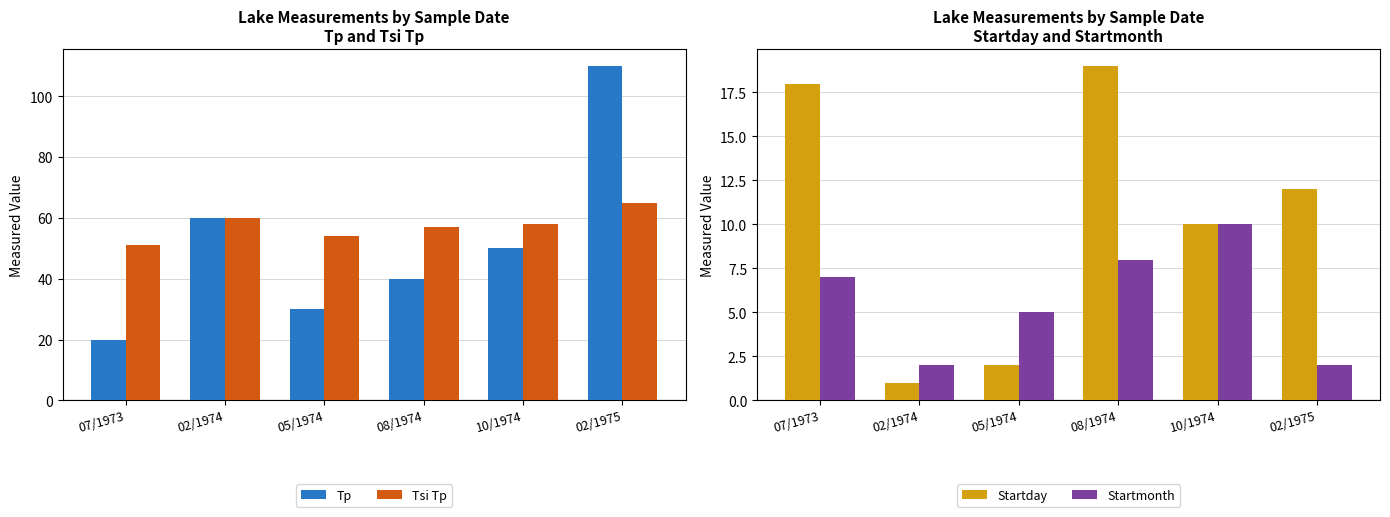

Rank the categories by Tp value from highest to lowest.

02/1975, 02/1974, 10/1974, 08/1974, 05/1974, 07/1973